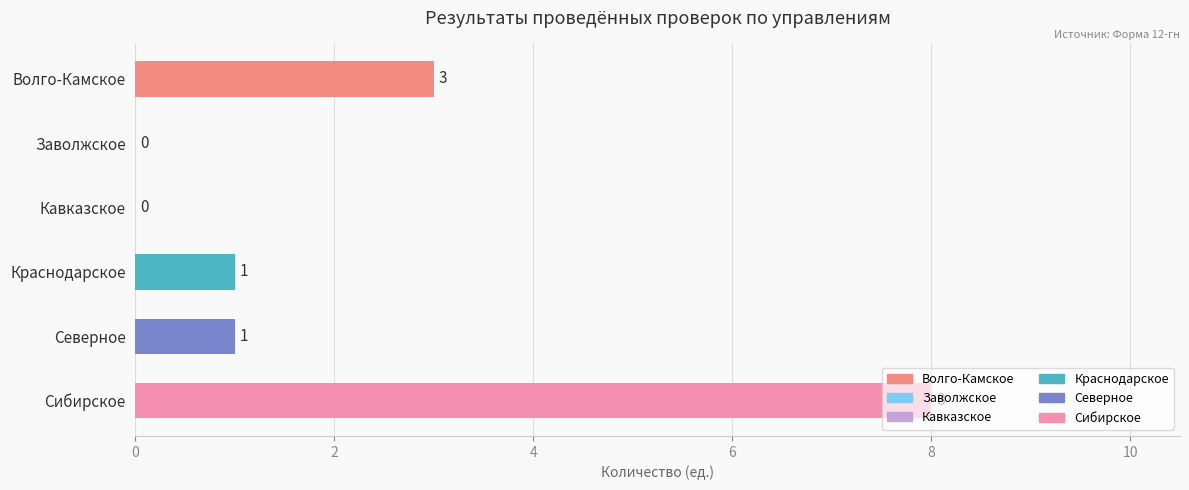

What is the greatest value displayed?

8